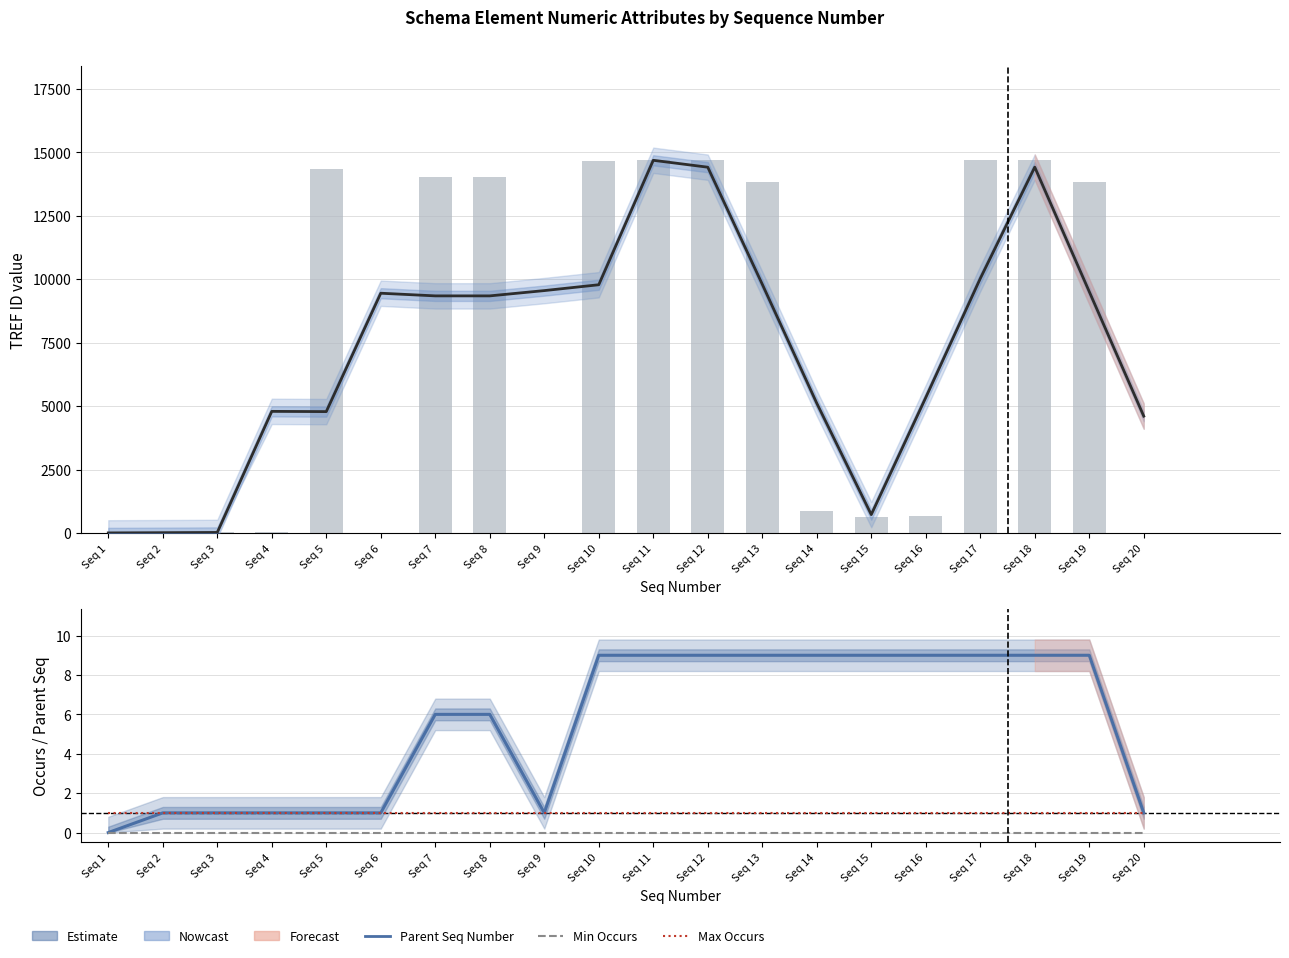

Reading left to right, what are all the values shown in this chart?

TREF ID (estimate): 9.0	17.7	27.3	4795.3	4786.7	9448.7	9344.0	9344.0	9552.0	9782.3	14683.7	14411.7	9803.0	5117.7	729.7	5338.7	10026.0	14414.3	9511.3	4608.0
TREF ID (bar): 0.0	27.0	26.0	29.0	14331.0	0.0	14015.0	14017.0	0.0	14639.0	14708.0	14704.0	13823.0	882.0	648.0	659.0	14709.0	14710.0	13824.0	0.0
Parent Seq Number: 0.0	1.0	1.0	1.0	1.0	1.0	6.0	6.0	1.0	9.0	9.0	9.0	9.0	9.0	9.0	9.0	9.0	9.0	9.0	1.0
Min Occurs: 0.0	0.0	0.0	0.0	0.0	0.0	0.0	0.0	0.0	0.0	0.0	0.0	0.0	0.0	0.0	0.0	0.0	0.0	0.0	0.0
Max Occurs: 1.0	1.0	1.0	1.0	1.0	1.0	1.0	1.0	1.0	1.0	1.0	1.0	1.0	1.0	1.0	1.0	1.0	1.0	1.0	1.0